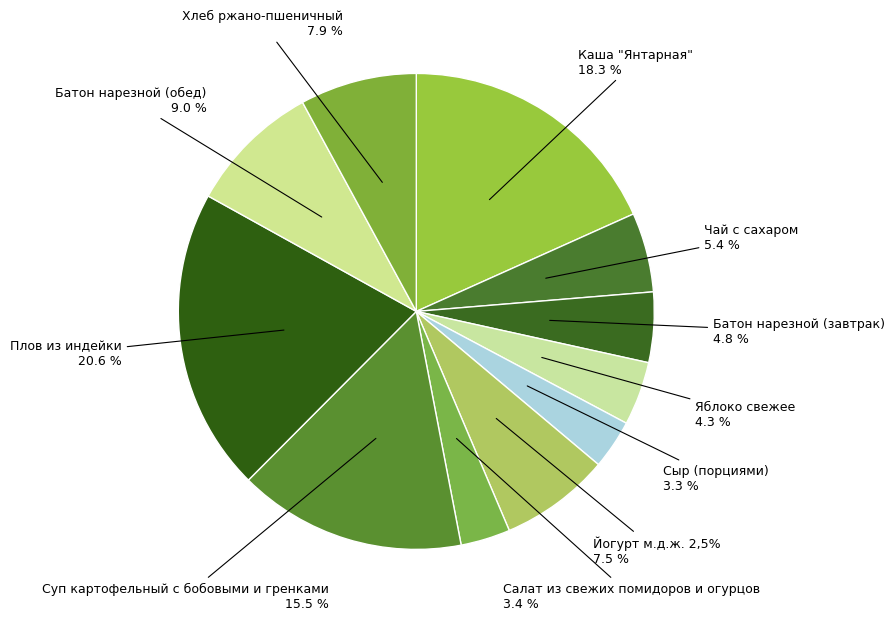

Which category has the smallest portion of the pie?

Сыр (порциями)